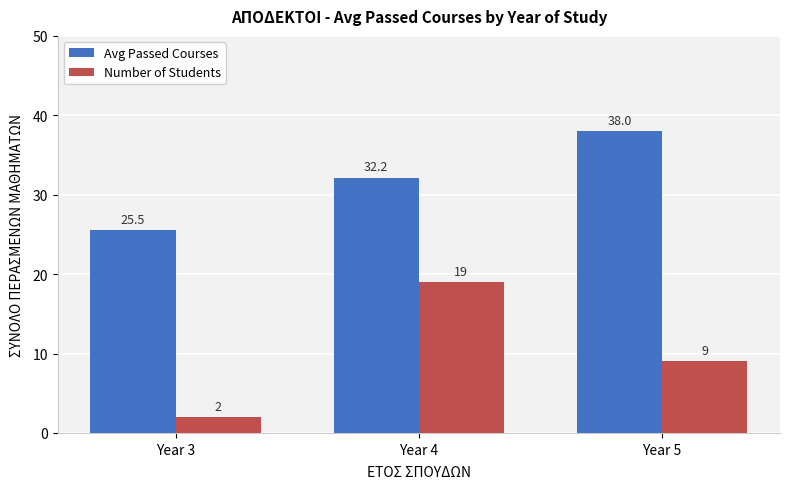

At which category does the chart reach its peak across all series?

Year 5